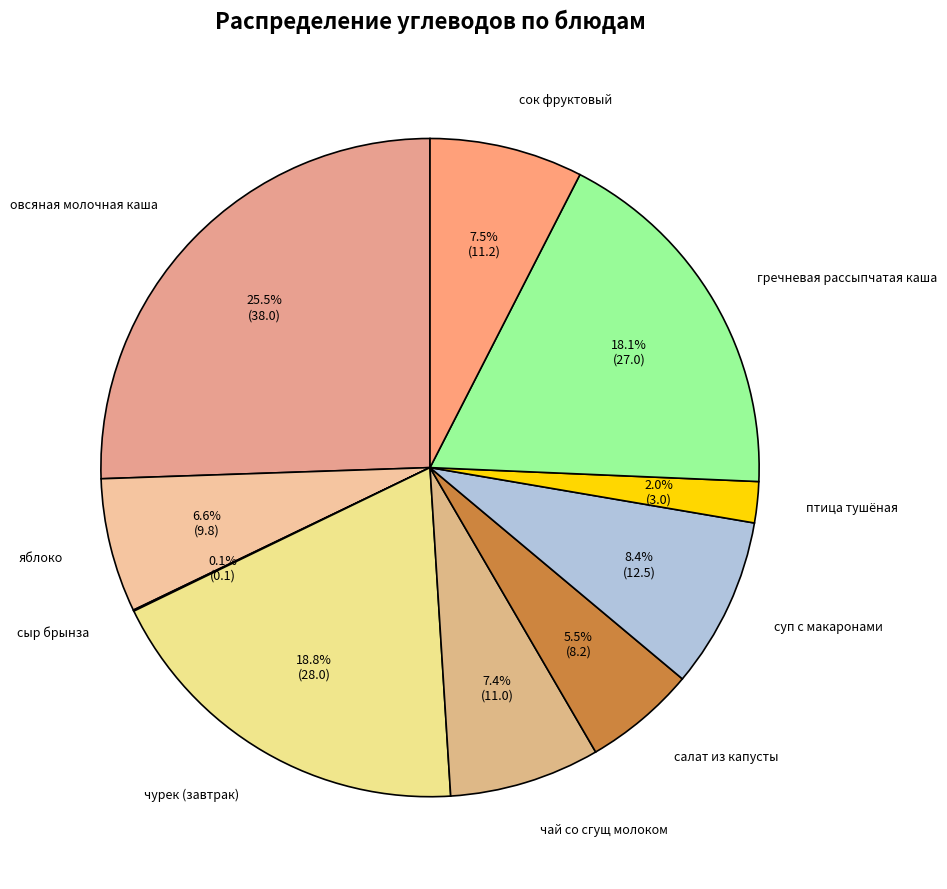

What percentage is NOT represented by салат из капусты?

94.5%